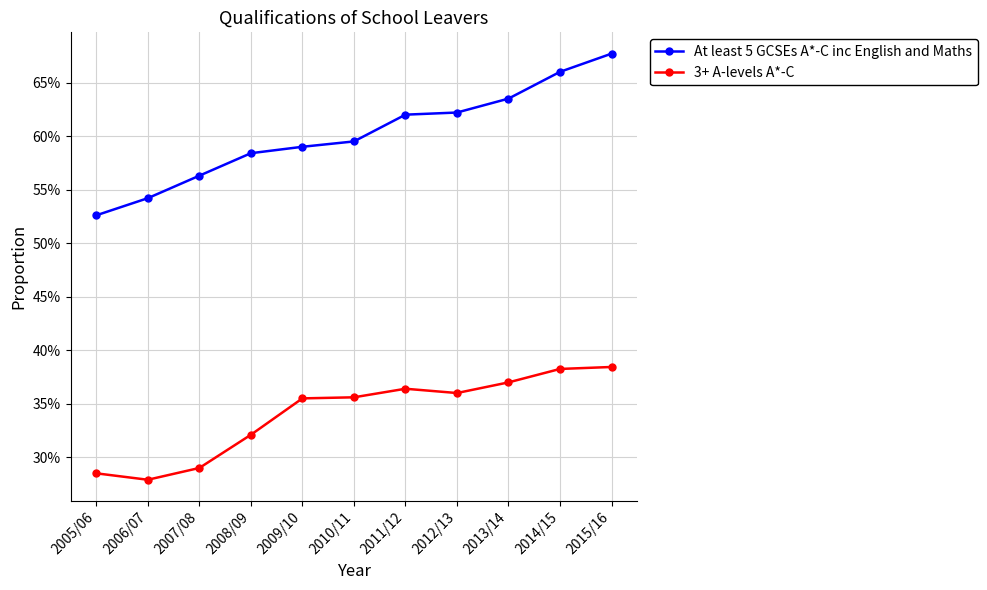

Rank the series by their maximum value, from lowest to highest.

3+ A-levels A*-C, At least 5 GCSEs A*-C inc English and Maths